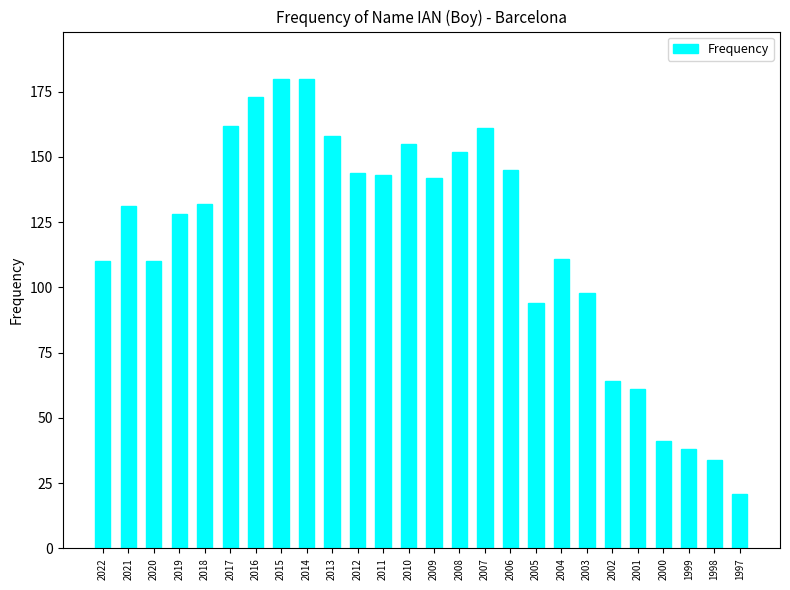

True or false: the data shows 155 at 2010.

True